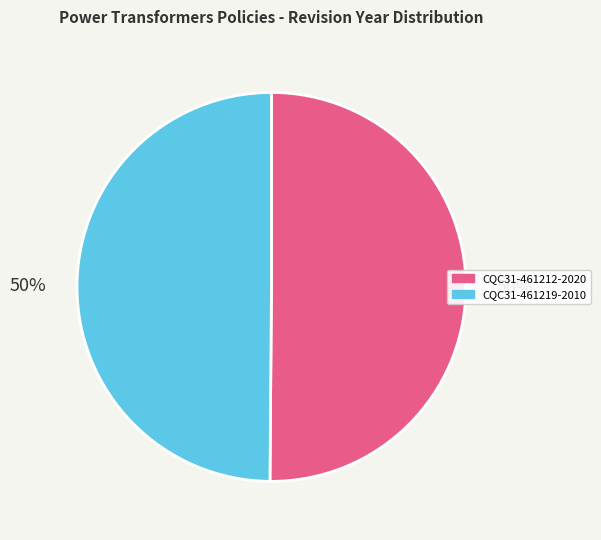

Combined, do CQC31-461219-2010 and CQC31-461212-2020 account for over 50%?

Yes